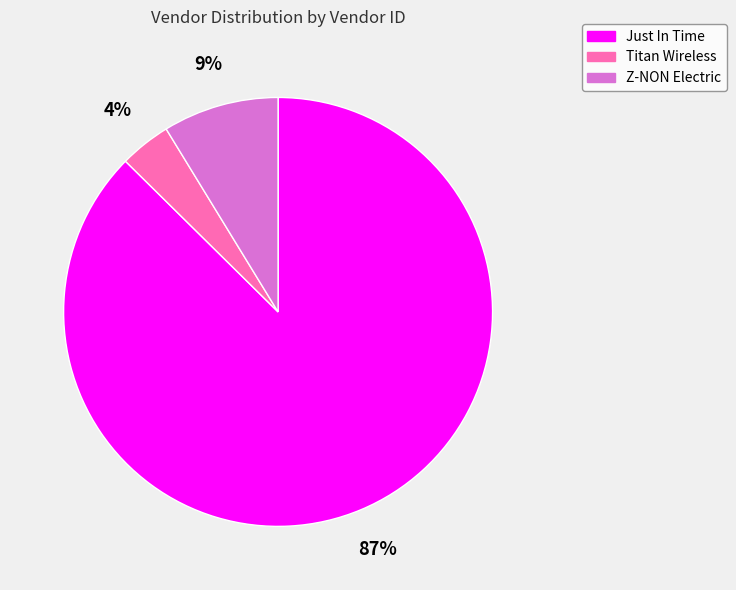

Which category has the biggest portion of the pie?

Just In Time